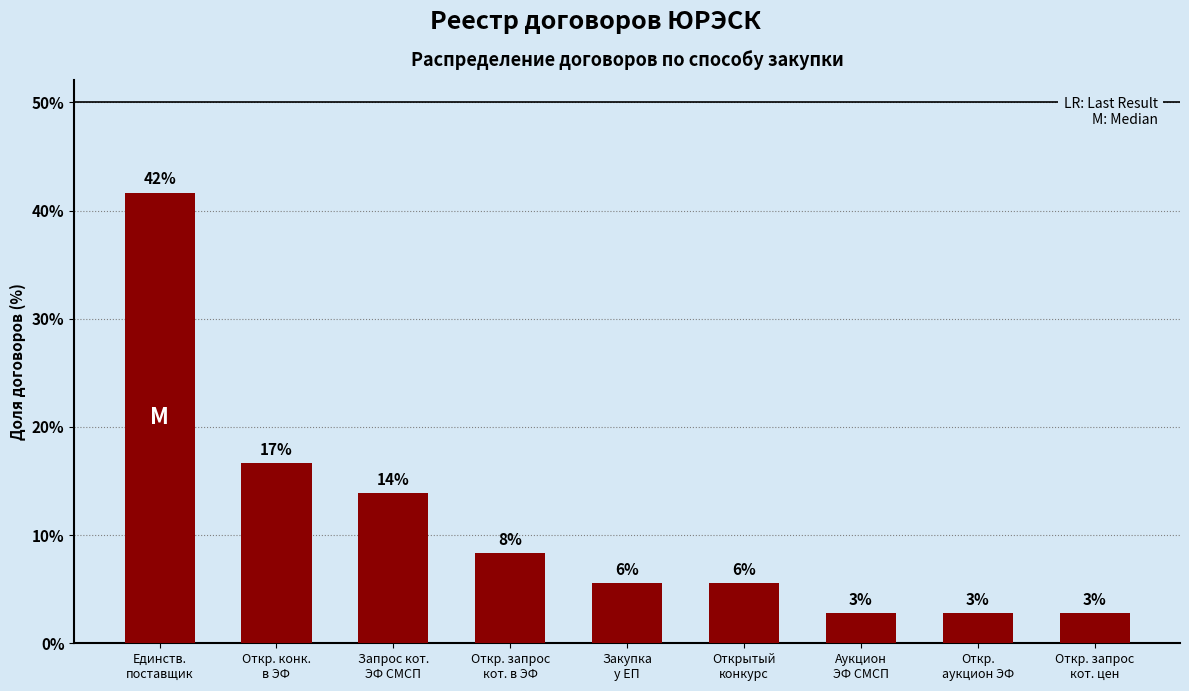

Which category has the lowest value across all series?

Аукцион
ЭФ СМСП